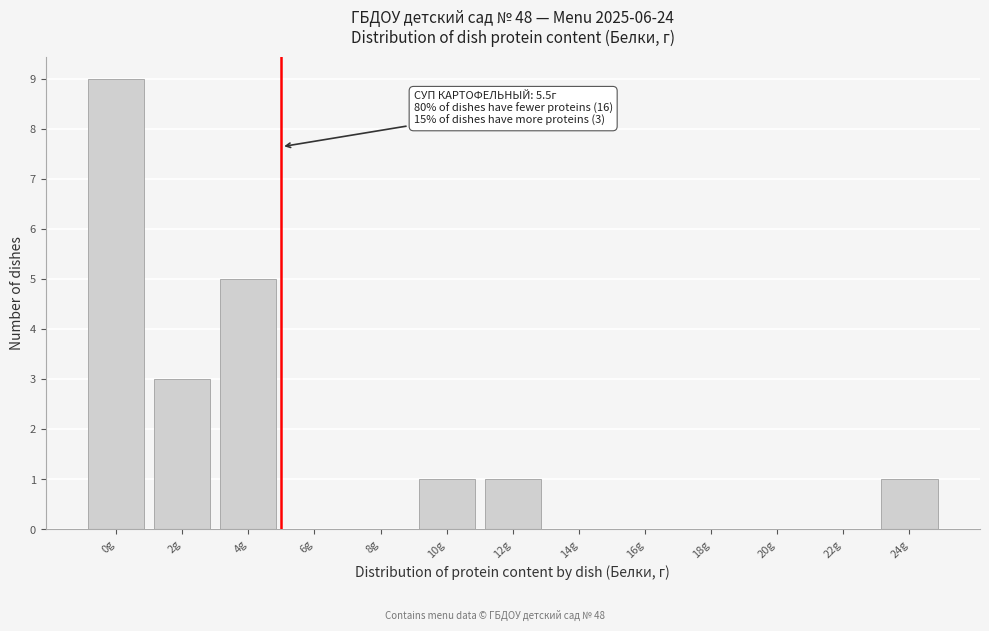

Reading left to right, what are all the values shown in this chart?

0g=9	2g=3	4g=5	6g=0	8g=0	10g=1	12g=1	14g=0	16g=0	18g=0	20g=0	22g=0	24g=1